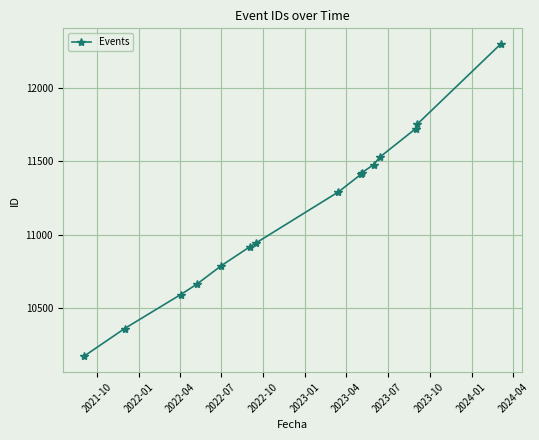

What is the value of the 9th point from the left?

11411